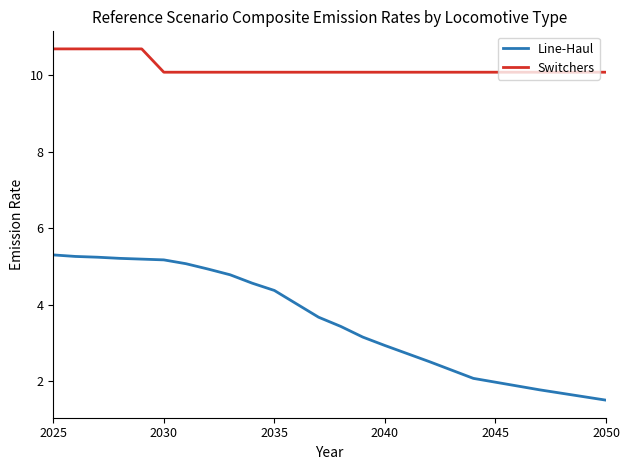

True or false: Line-Haul and Switchers cross at least once.

False